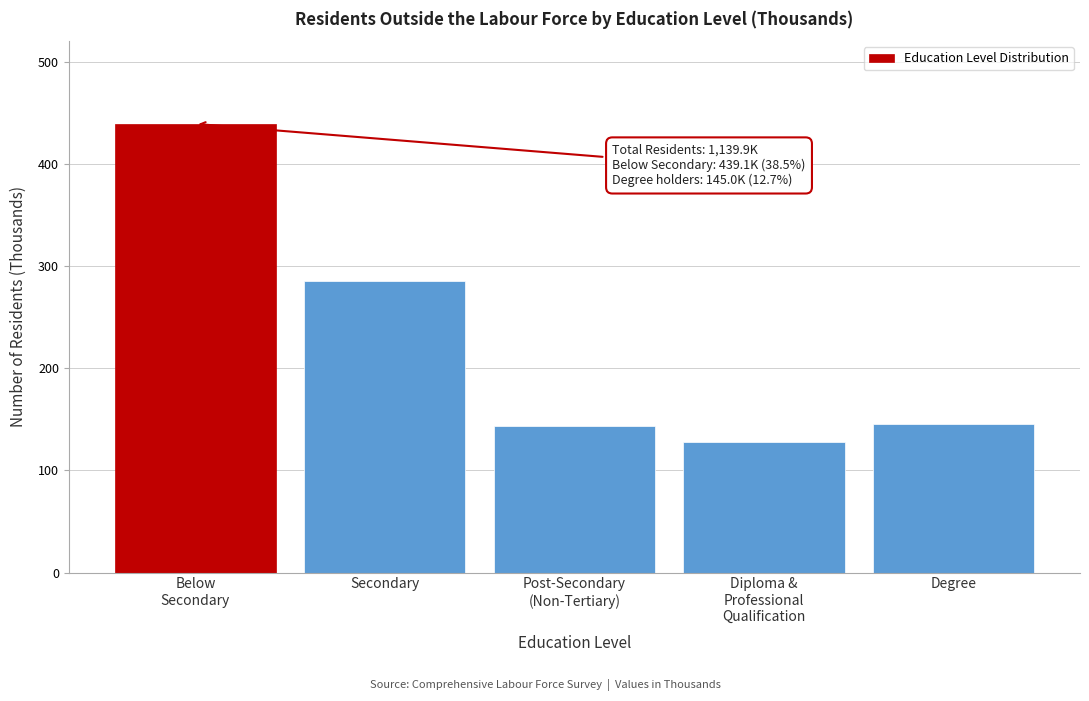

What is the label of the 4th bar from the right?

Secondary